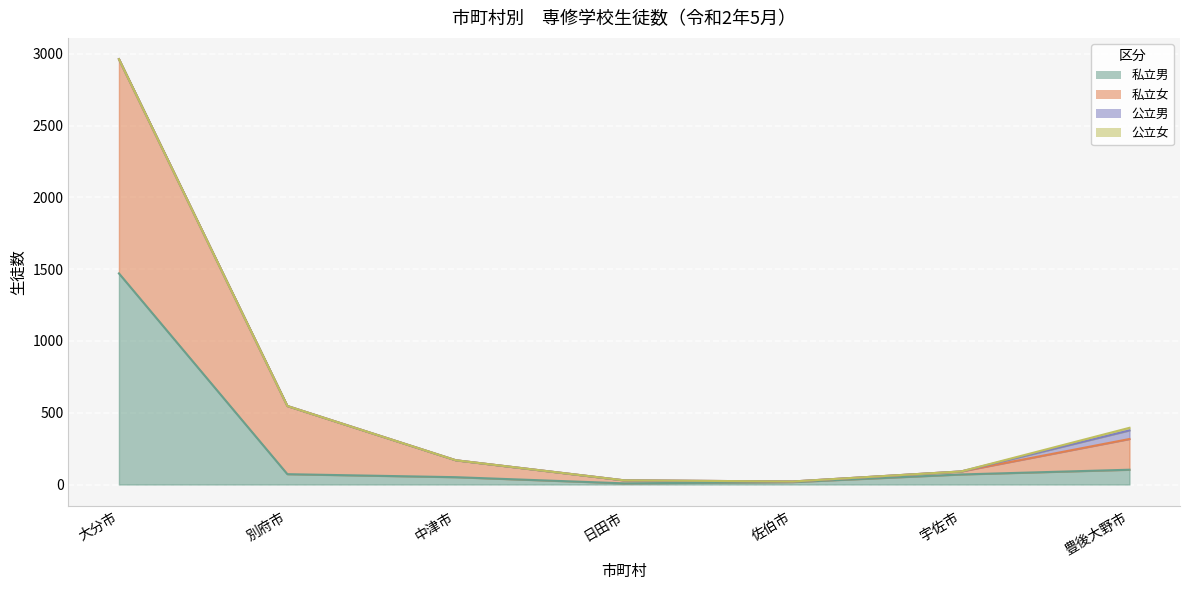

What is the sum of the 私立男 values at 日田市 and 佐伯市?

25